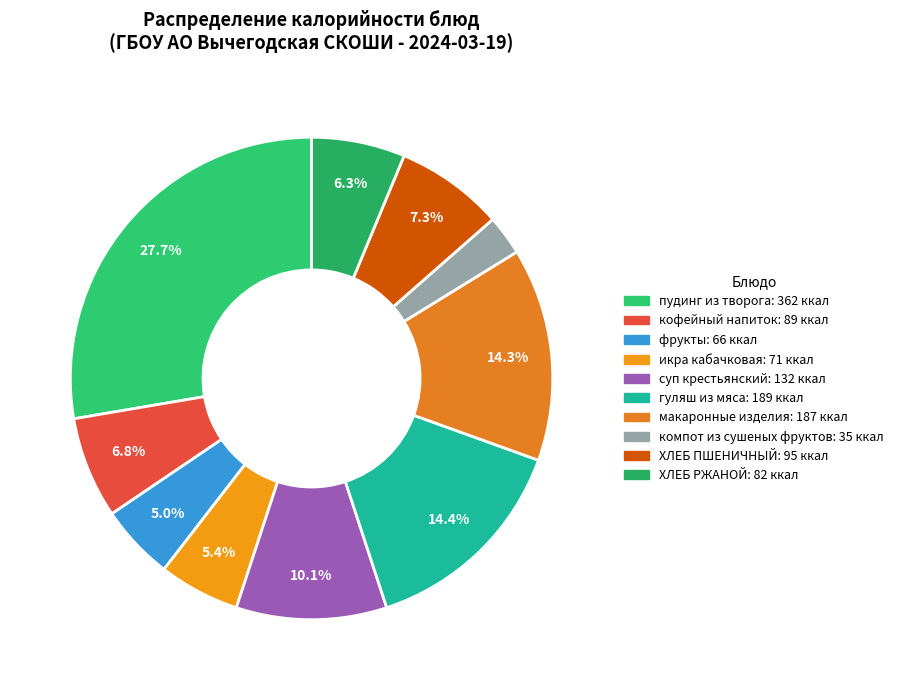

Does any single category account for the majority?

No